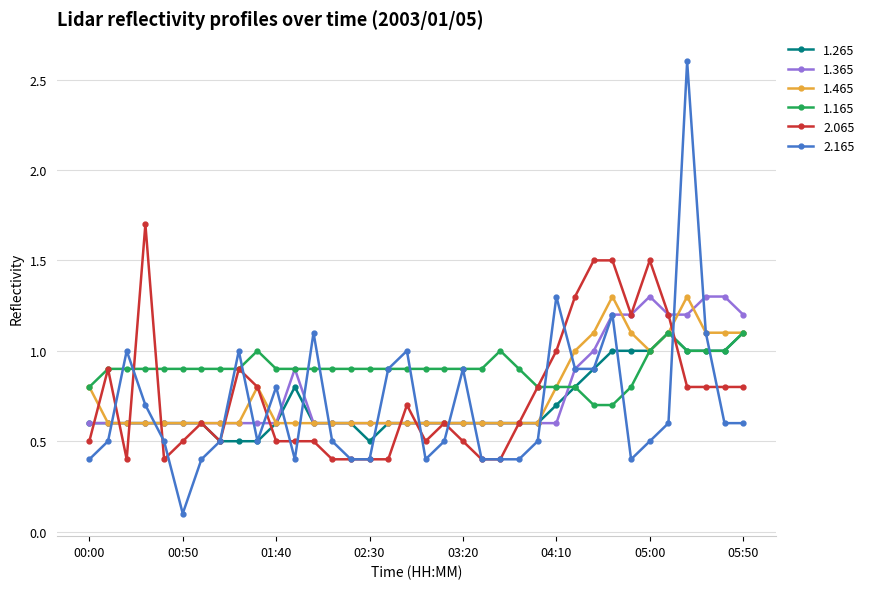

Reading left to right, what are all the values shown in this chart?

1.265: 0.6	0.6	0.6	0.6	0.6	0.6	0.6	0.5	0.5	0.5	0.6	0.8	0.6	0.6	0.6	0.5	0.6	0.6	0.6	0.6	0.6	0.6	0.6	0.6	0.6	0.7	0.8	0.9	1.0	1.0	1.0	1.1	1.0	1.0	1.0	1.1
1.365: 0.6	0.6	0.6	0.6	0.6	0.6	0.6	0.6	0.6	0.6	0.6	0.9	0.6	0.6	0.6	0.6	0.6	0.6	0.6	0.6	0.6	0.6	0.6	0.6	0.6	0.6	0.9	1.0	1.2	1.2	1.3	1.2	1.2	1.3	1.3	1.2
1.465: 0.8	0.6	0.6	0.6	0.6	0.6	0.6	0.6	0.6	0.8	0.6	0.6	0.6	0.6	0.6	0.6	0.6	0.6	0.6	0.6	0.6	0.6	0.6	0.6	0.6	0.8	1.0	1.1	1.3	1.1	1.0	1.1	1.3	1.1	1.1	1.1
1.165: 0.8	0.9	0.9	0.9	0.9	0.9	0.9	0.9	0.9	1.0	0.9	0.9	0.9	0.9	0.9	0.9	0.9	0.9	0.9	0.9	0.9	0.9	1.0	0.9	0.8	0.8	0.8	0.7	0.7	0.8	1.0	1.1	1.0	1.0	1.0	1.1
2.065: 0.5	0.9	0.4	1.7	0.4	0.5	0.6	0.5	0.9	0.8	0.5	0.5	0.5	0.4	0.4	0.4	0.4	0.7	0.5	0.6	0.5	0.4	0.4	0.6	0.8	1.0	1.3	1.5	1.5	1.2	1.5	1.2	0.8	0.8	0.8	0.8
2.165: 0.4	0.5	1.0	0.7	0.5	0.1	0.4	0.5	1.0	0.5	0.8	0.4	1.1	0.5	0.4	0.4	0.9	1.0	0.4	0.5	0.9	0.4	0.4	0.4	0.5	1.3	0.9	0.9	1.2	0.4	0.5	0.6	2.6	1.1	0.6	0.6